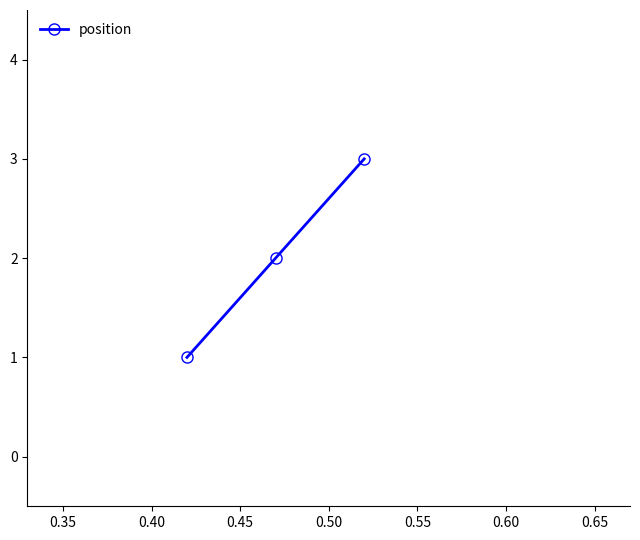

Reading right to left, list all the values displayed in this chart.

3	2	1